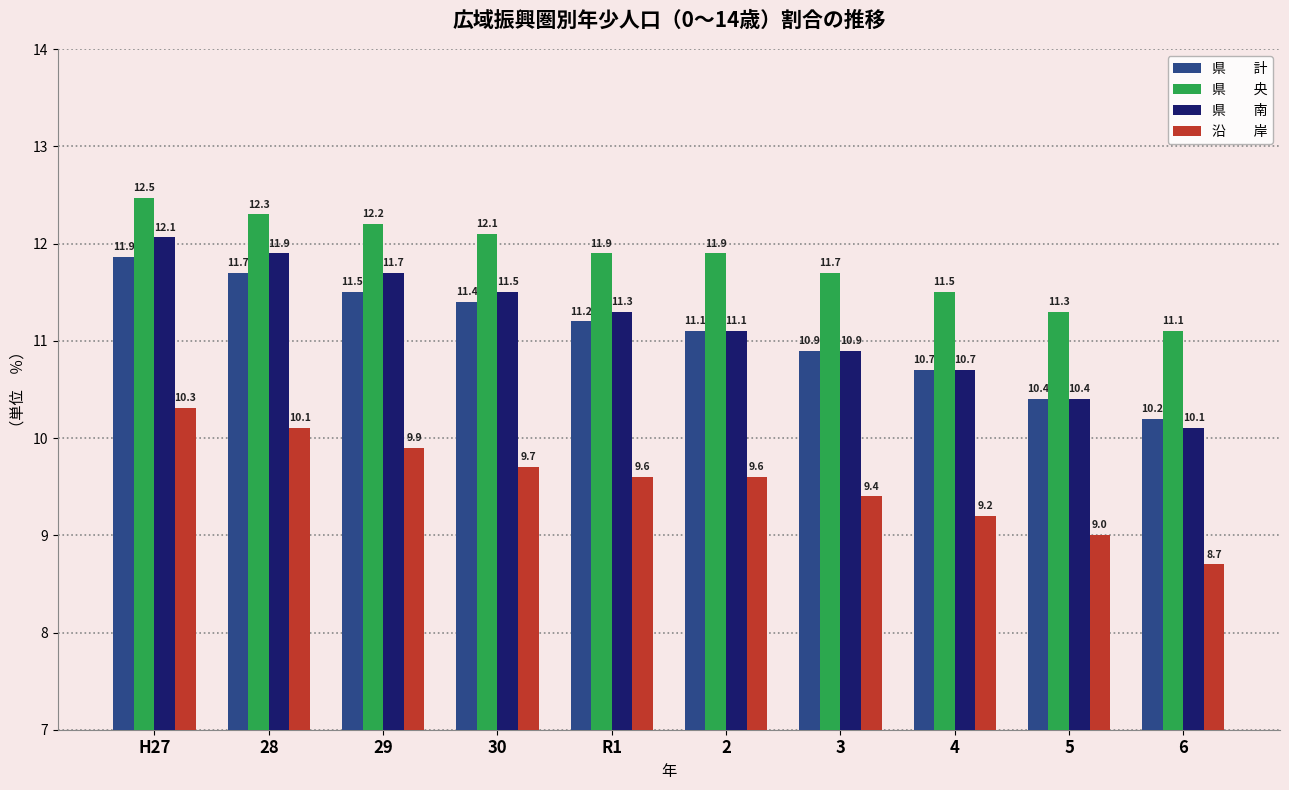

How many series are shown in this chart?

4